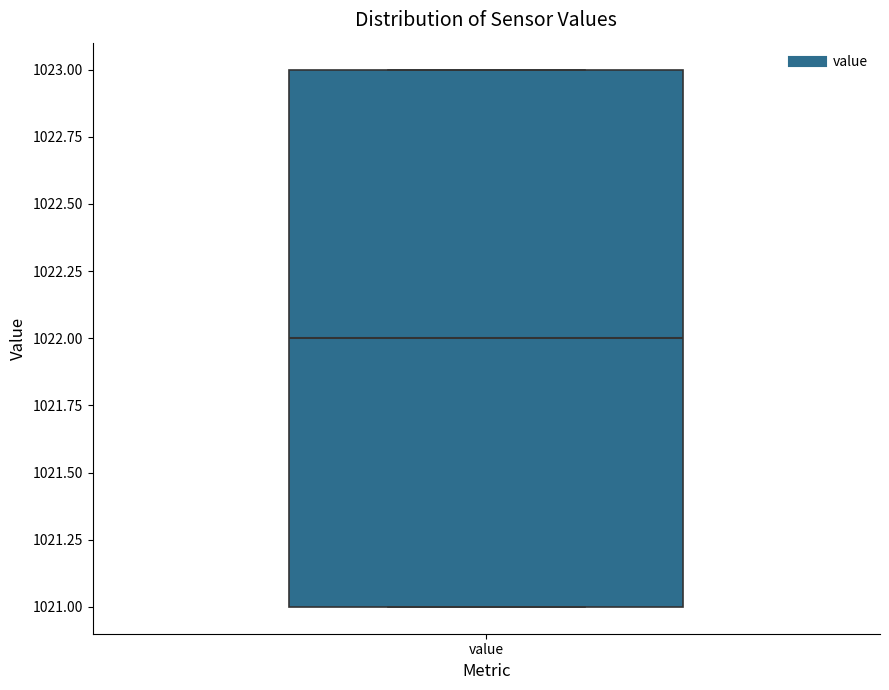

Read this box plot against the y-axis: the position of the median line, the range covered by the box, and the ends of both whiskers. The values are not printed on the chart, so give them approximately, as read against the axis.

median 1022, box 1021 to 1023, whiskers 1021 to 1023